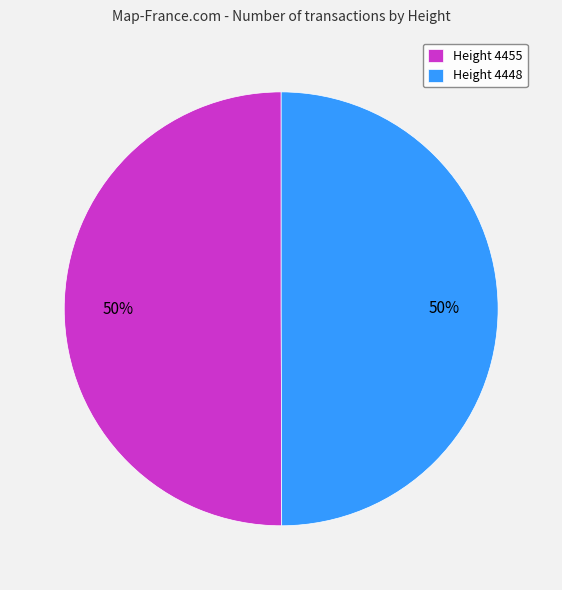

To the nearest percent, what is the average slice percentage?

50%